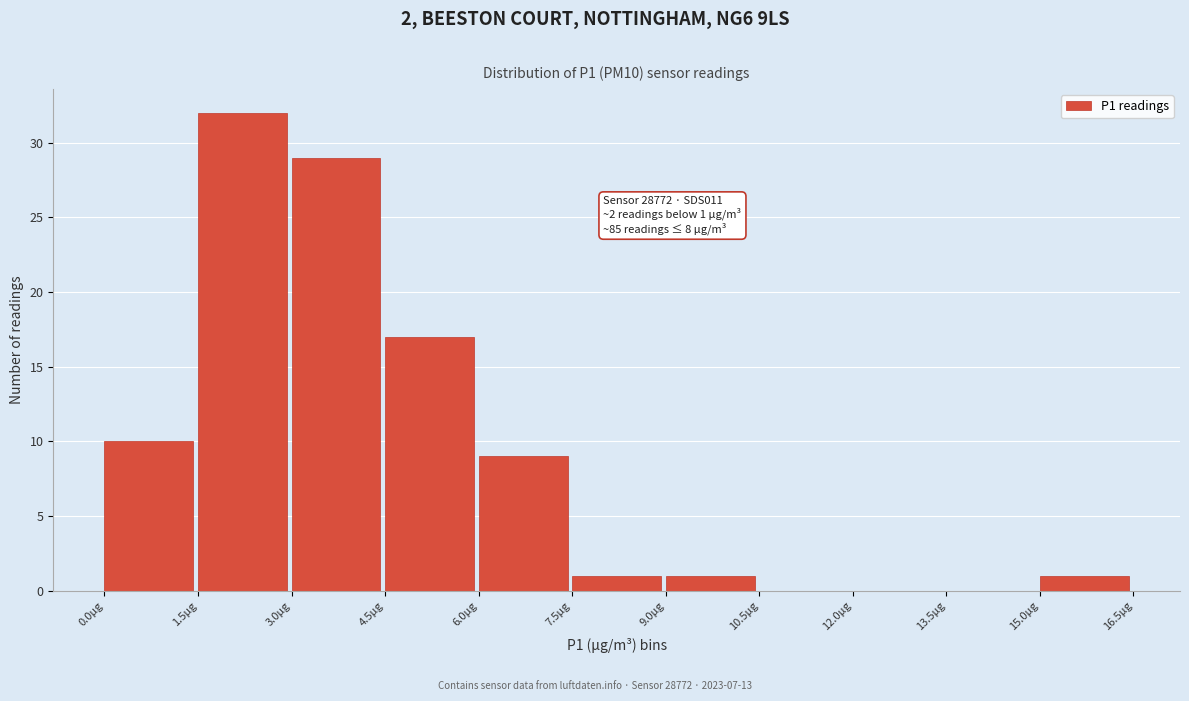

Over which range of the x-axis is the bar tallest?

1.5 to 3.0